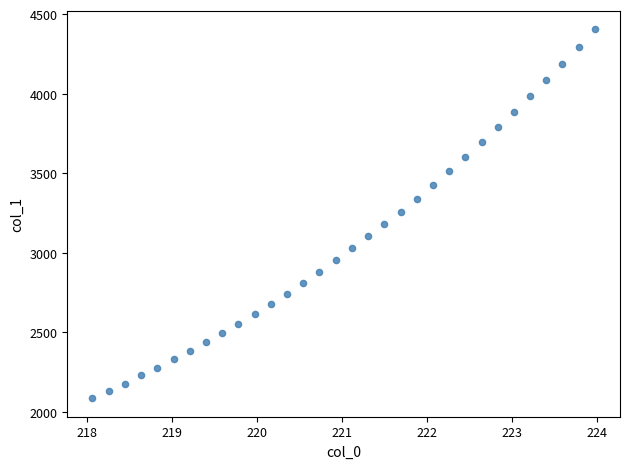

What is the range of X values (max minus min)?

5.9